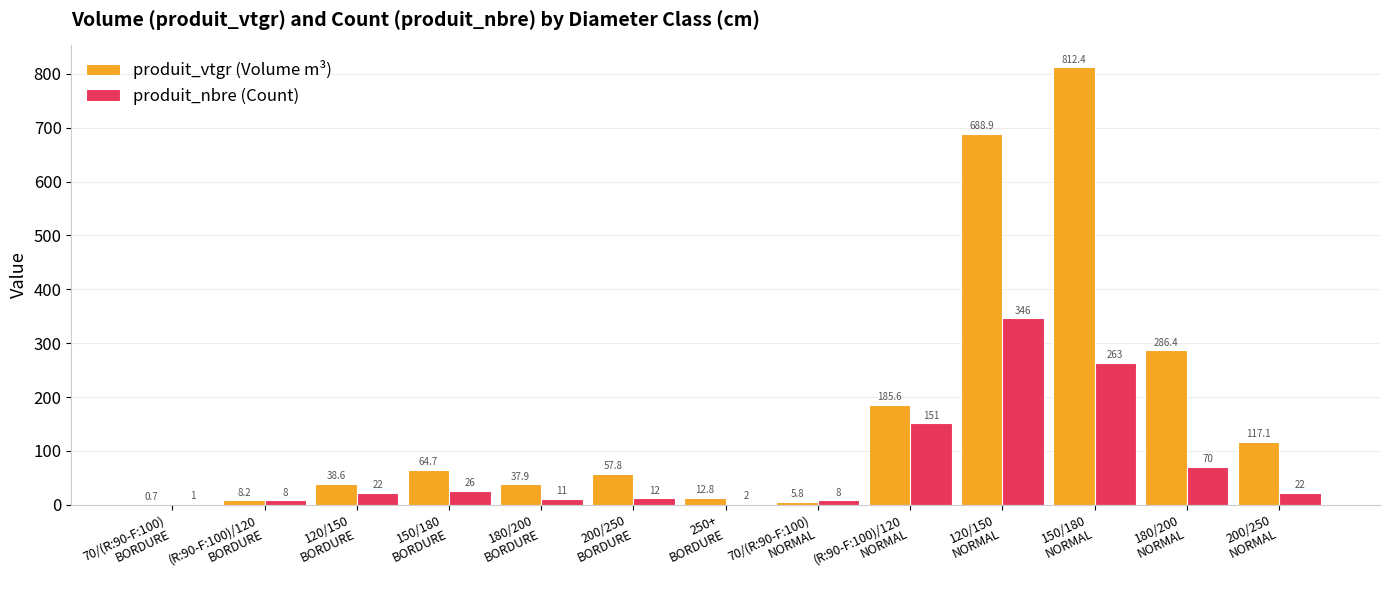

How many distinct data groups are displayed?

2